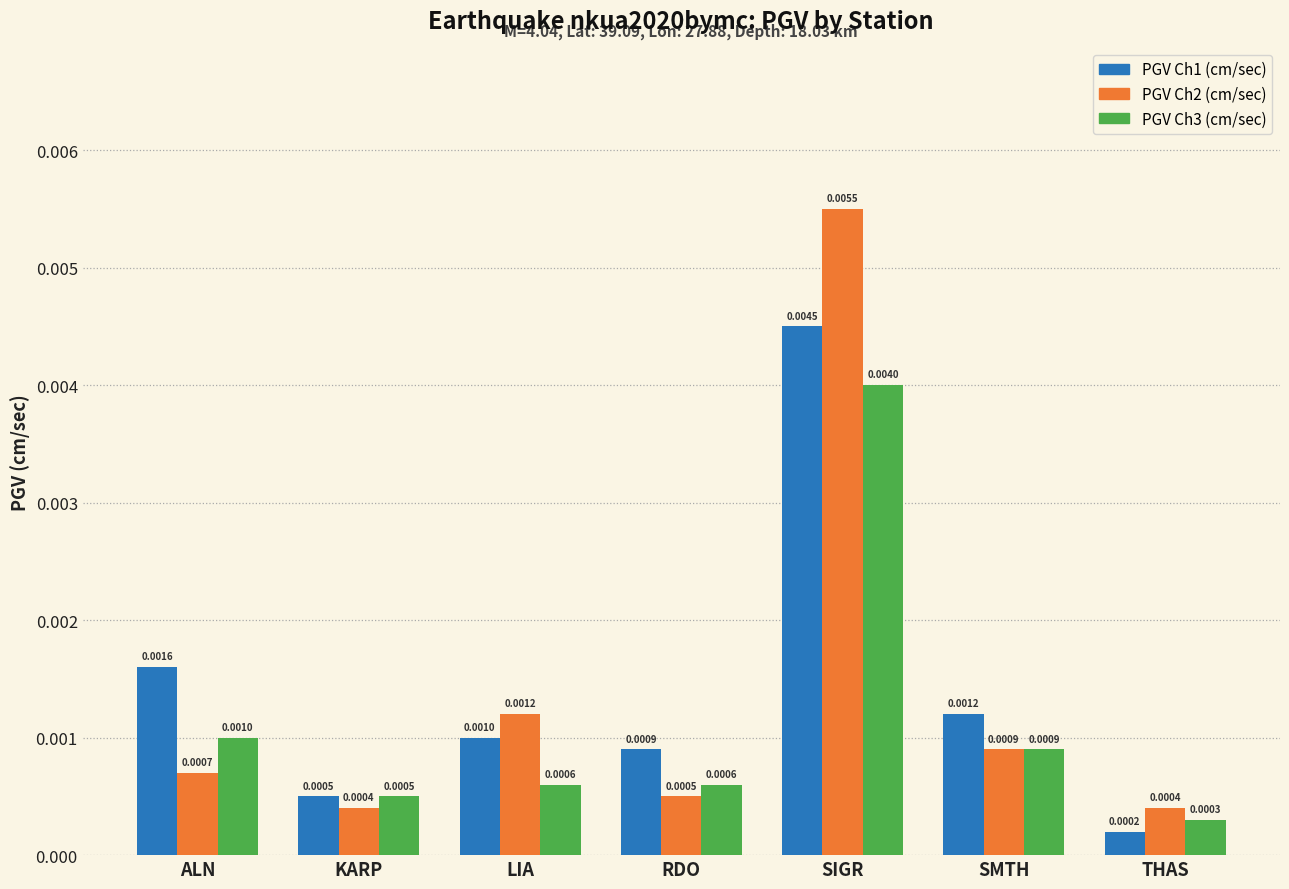

How many data points does each series have?

7